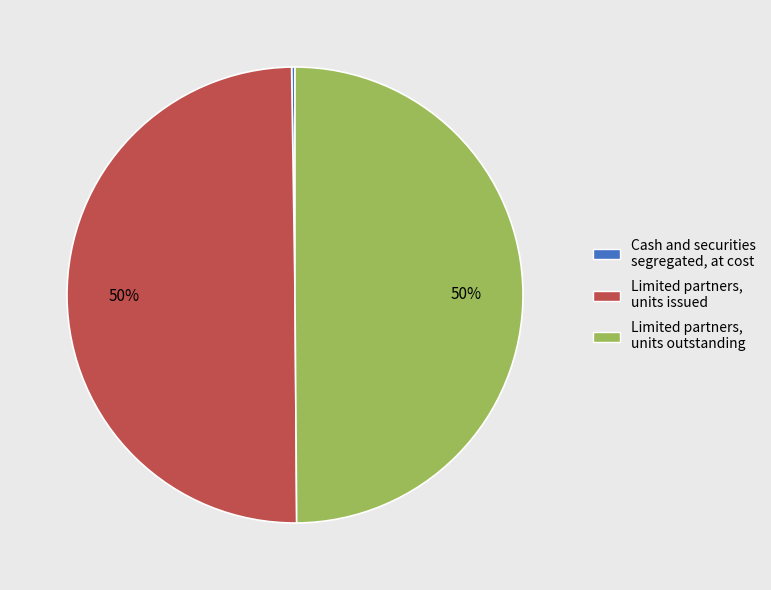

To the nearest percent, what is the difference between the largest and smallest slice percentages?

50%